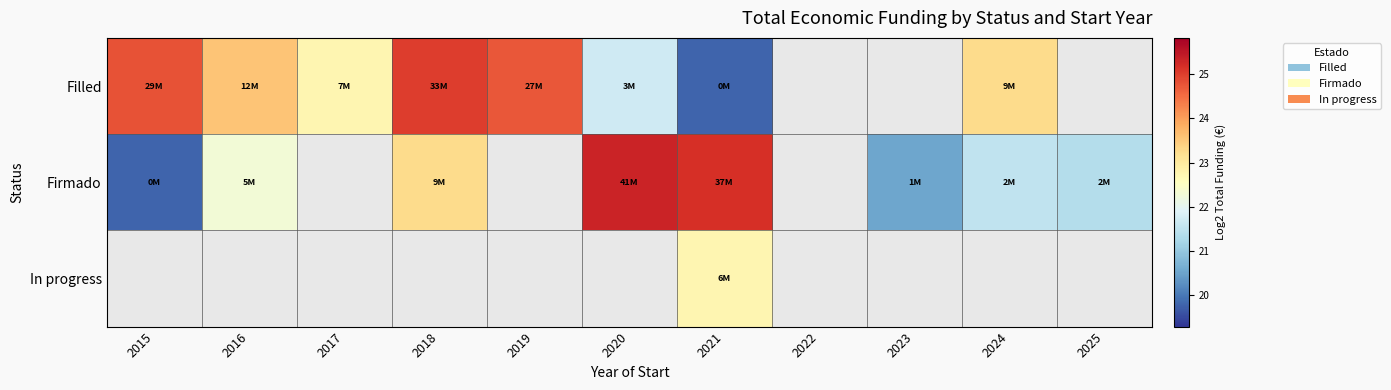

Is the value of Filled at 2021 greater than the value of In progress at 2023?

No